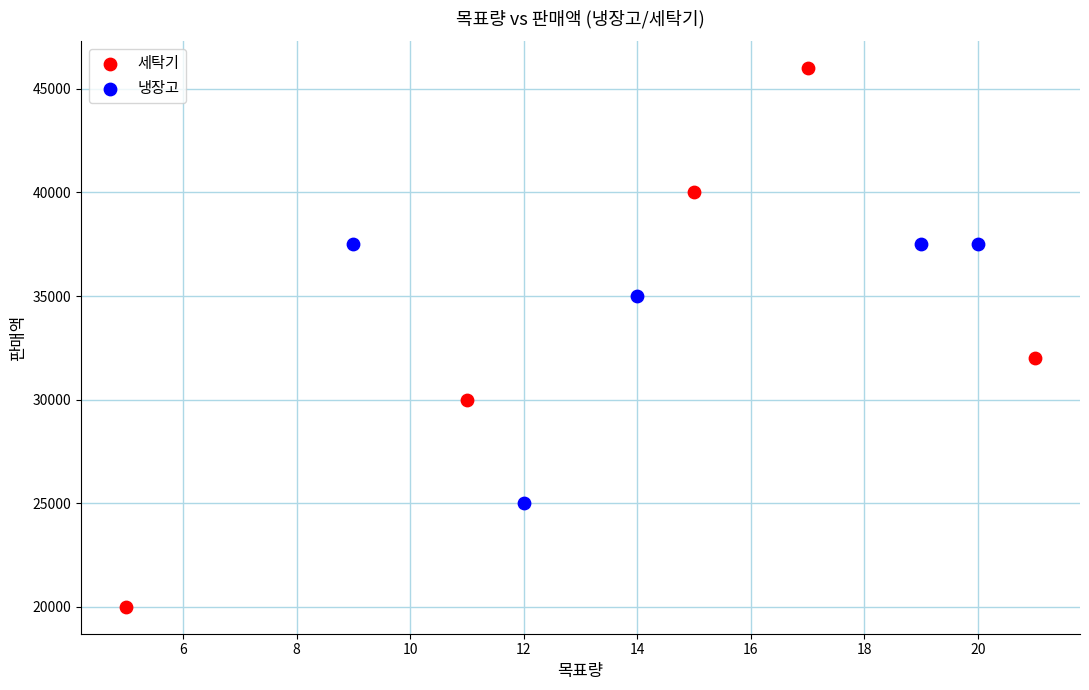

Which series contains the highest Y value?

세탁기